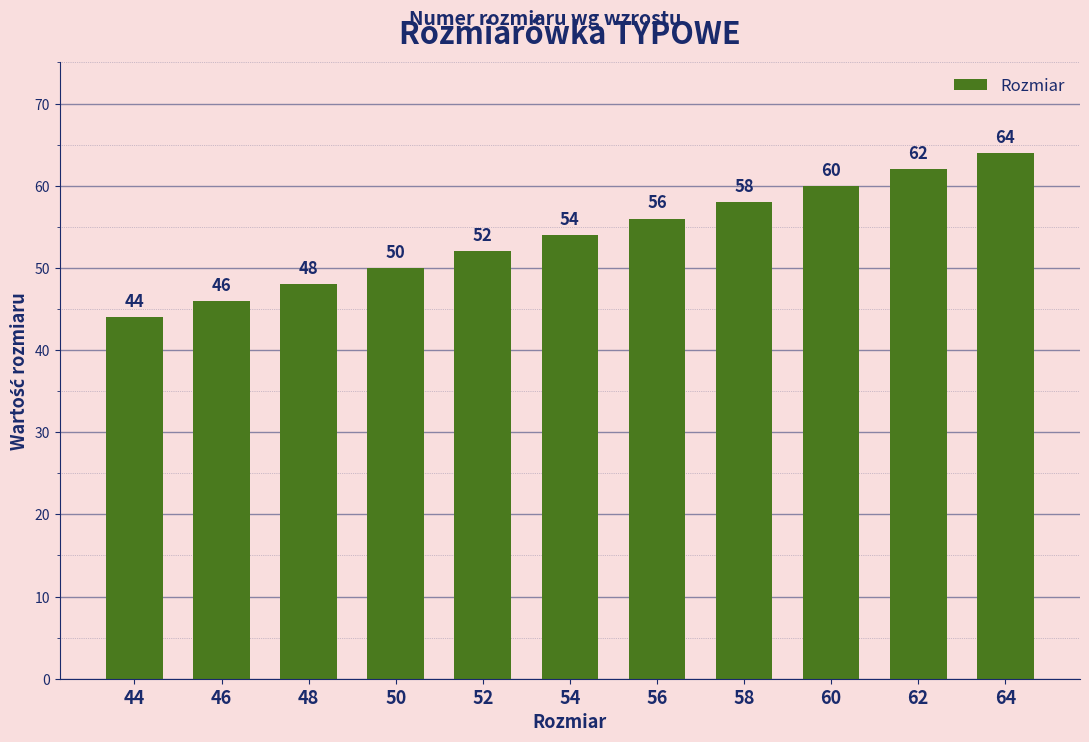

How many distinct data groups are displayed?

1